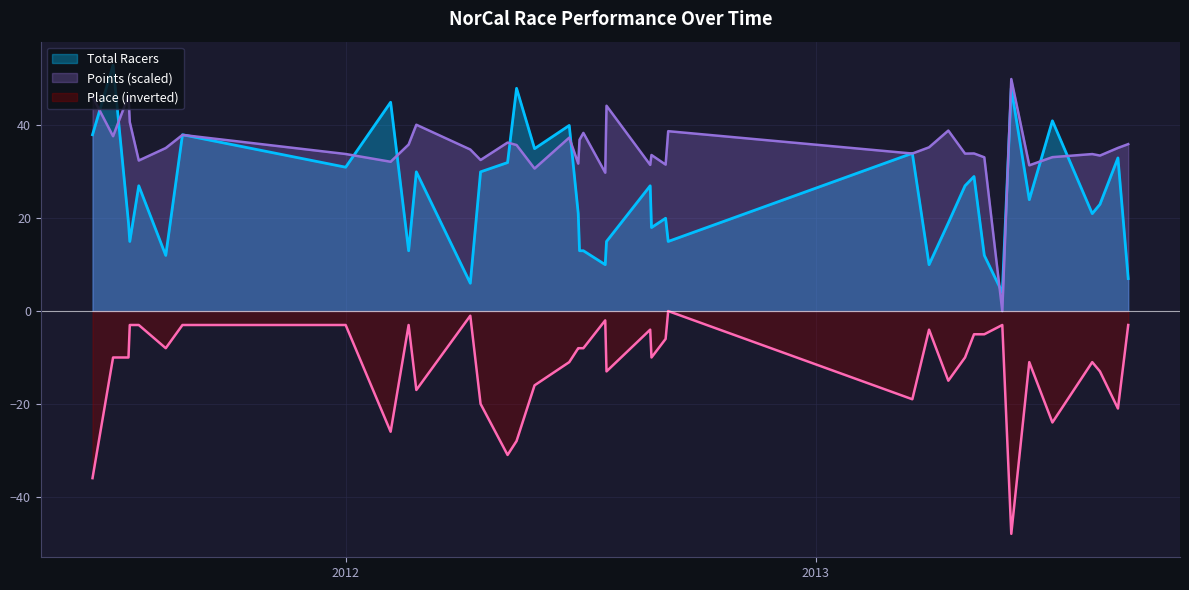

What is the maximum value for Points (scaled)?

50.0